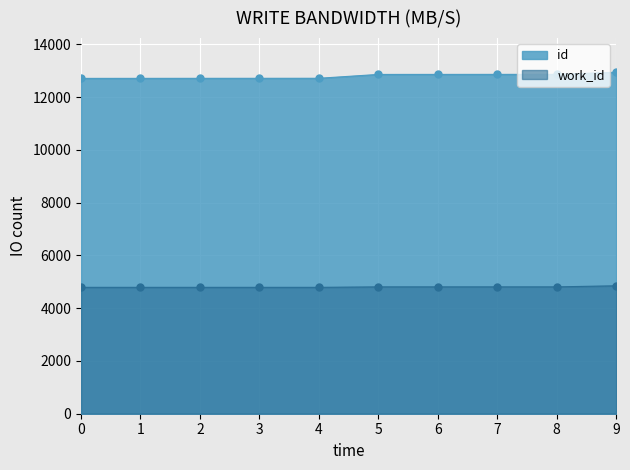

The value of id at 0 is 12710. True or false?

True